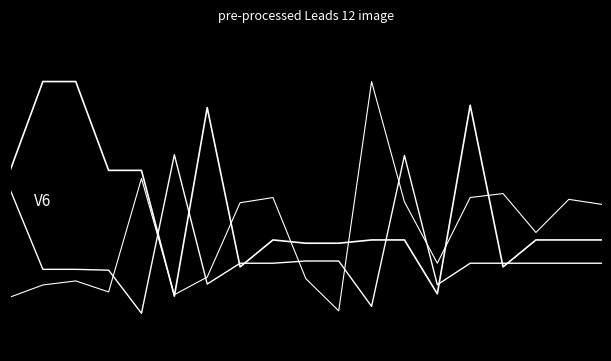

Does the chart display data point markers on the line(s)?

No